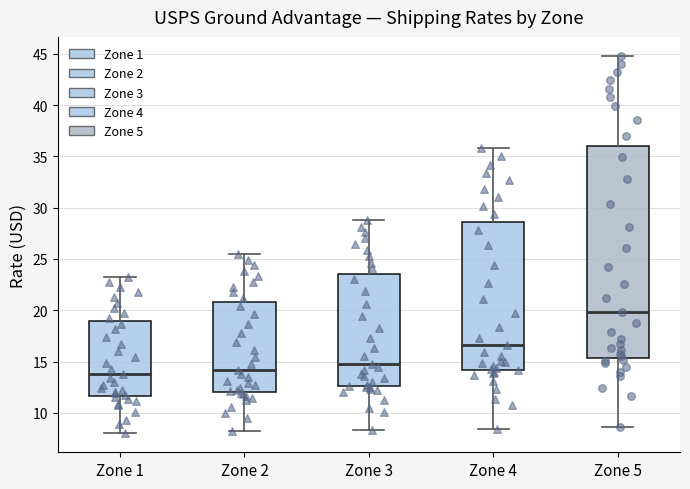

Which box has the highest median line?

Zone 5